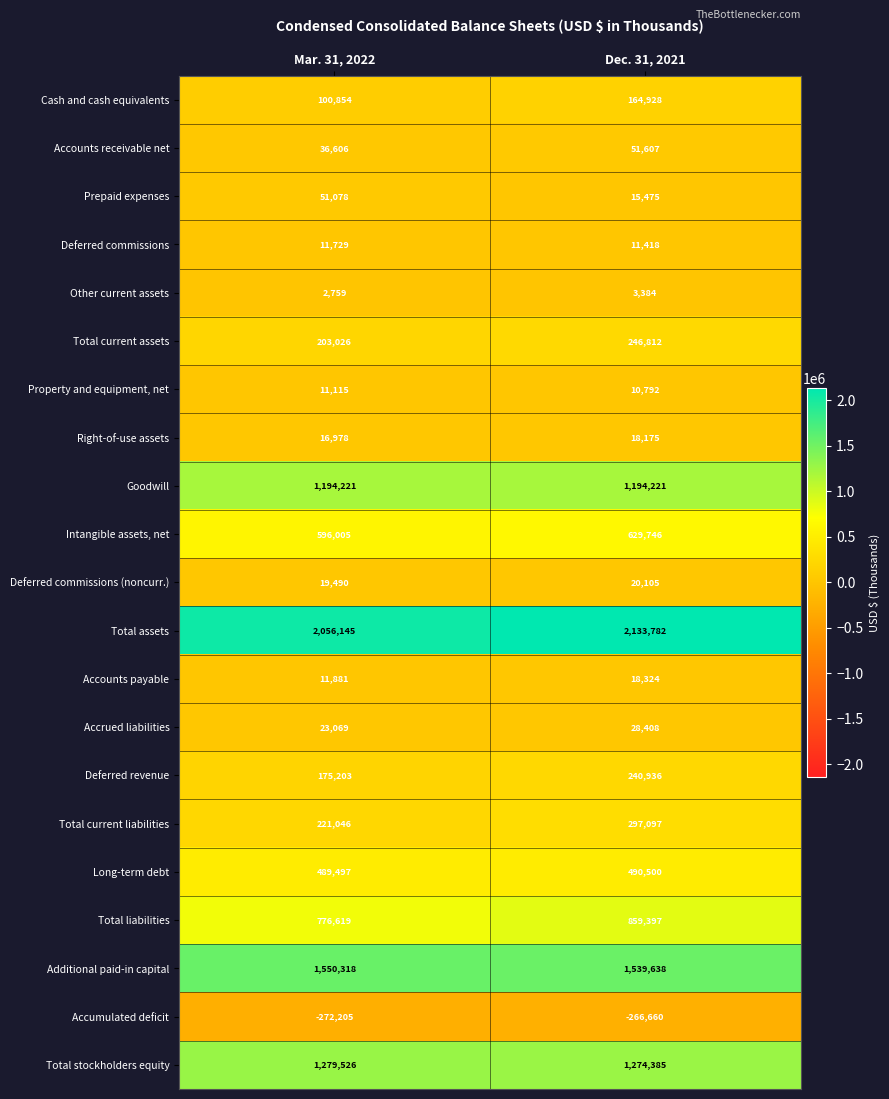

Which label corresponds to the smallest value in the chart?

Mar. 31, 2022